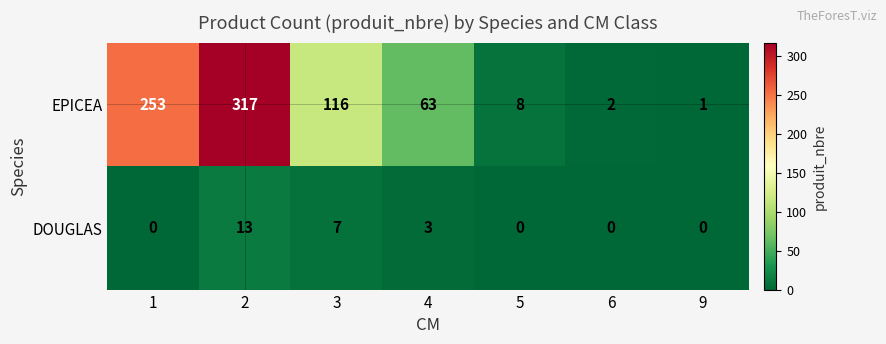

How many categories are shown in the chart?

7